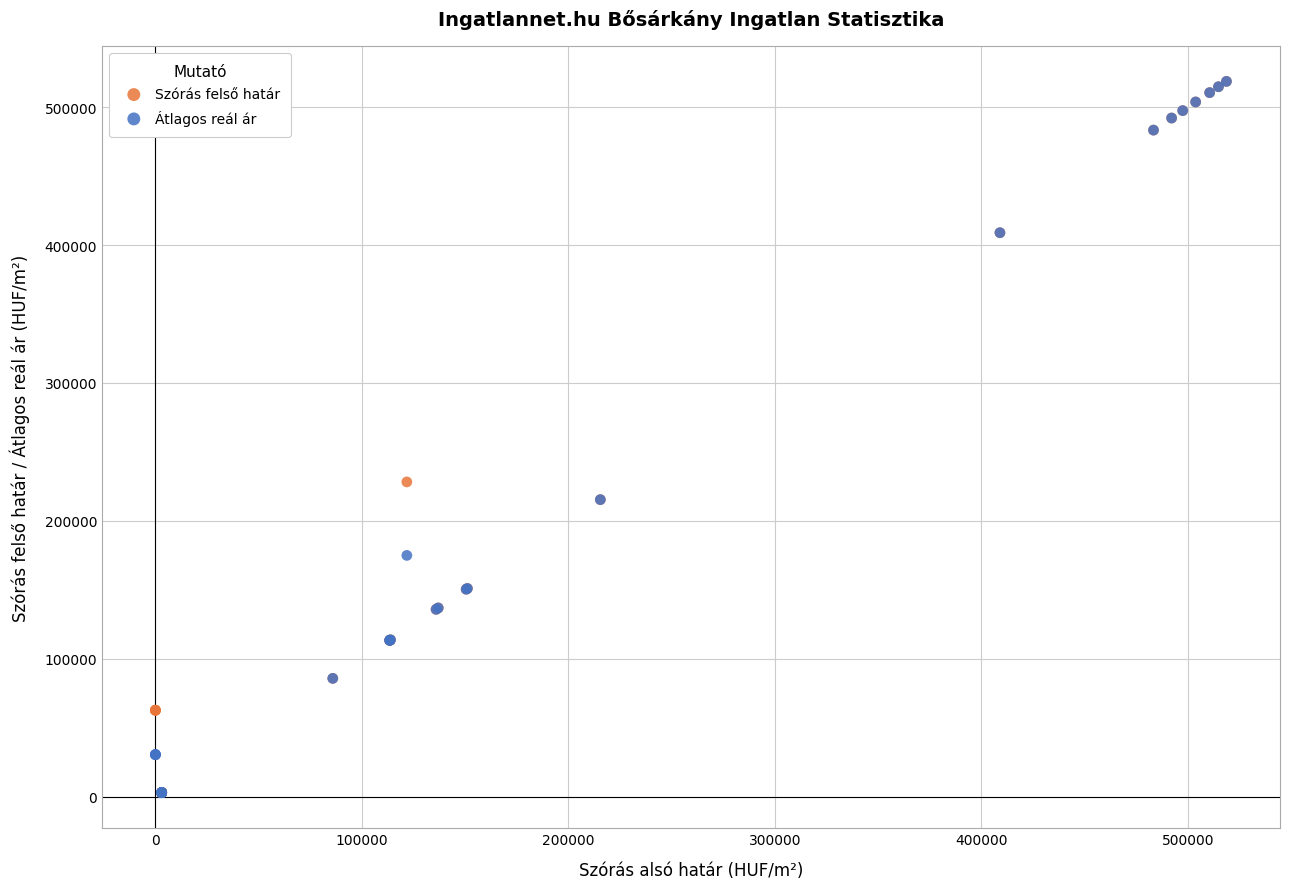

In the Szórás felső határ series, what Y value is closest to 260831?

228287